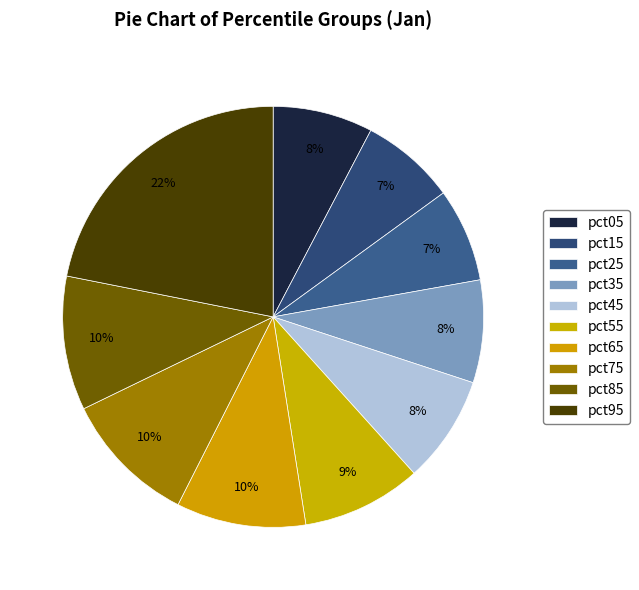

Rank the categories by value from highest to lowest.

pct95, pct75, pct85, pct65, pct55, pct45, pct35, pct05, pct15, pct25